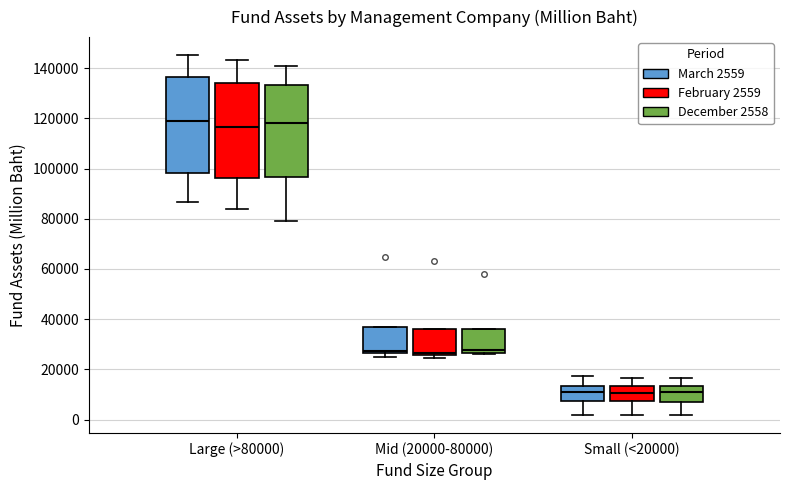

Where is the lower edge of the box for Large (>80000) (February 2559) on the y-axis? The values are not printed on the chart, so give them approximately, as read against the axis.

96000